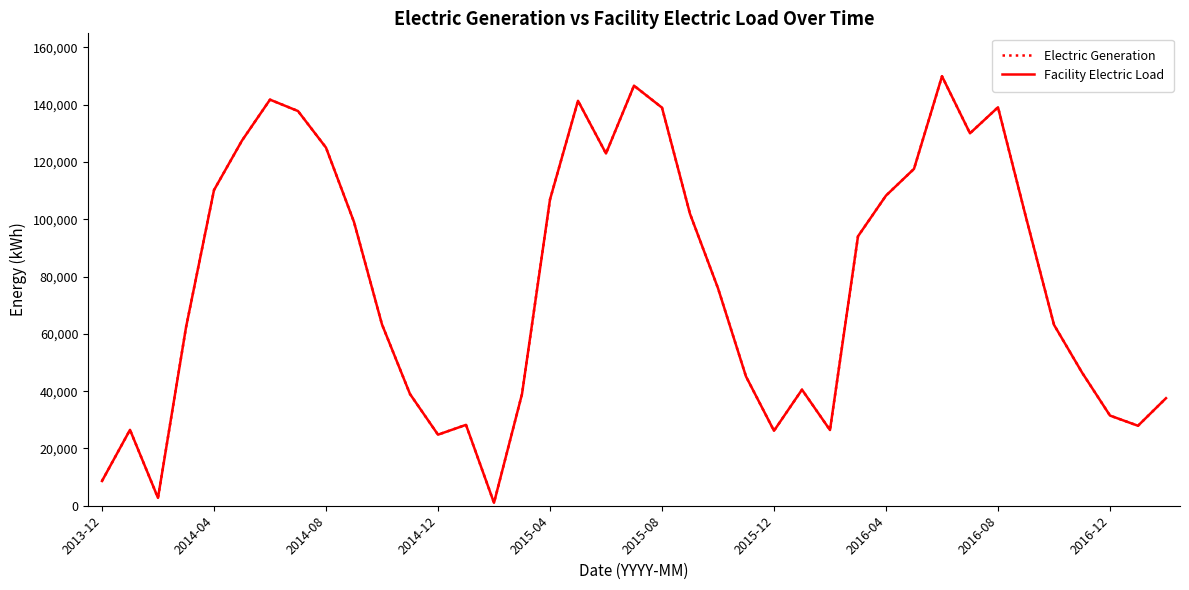

True or false: Facility Electric Load and Electric Generation intersect in this chart.

False